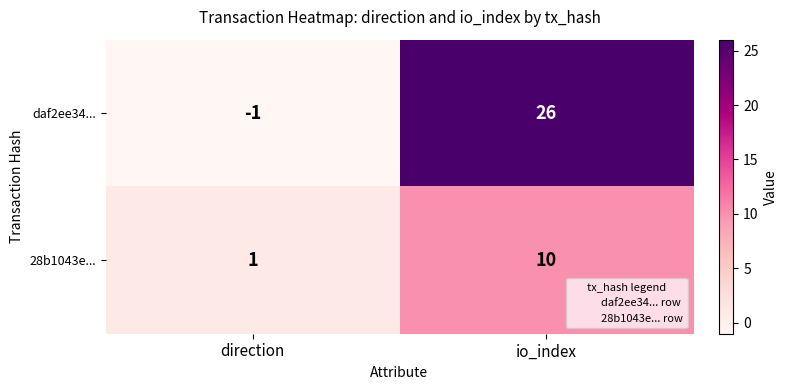

The value of 28b1043e... at direction is 2. True or false?

False